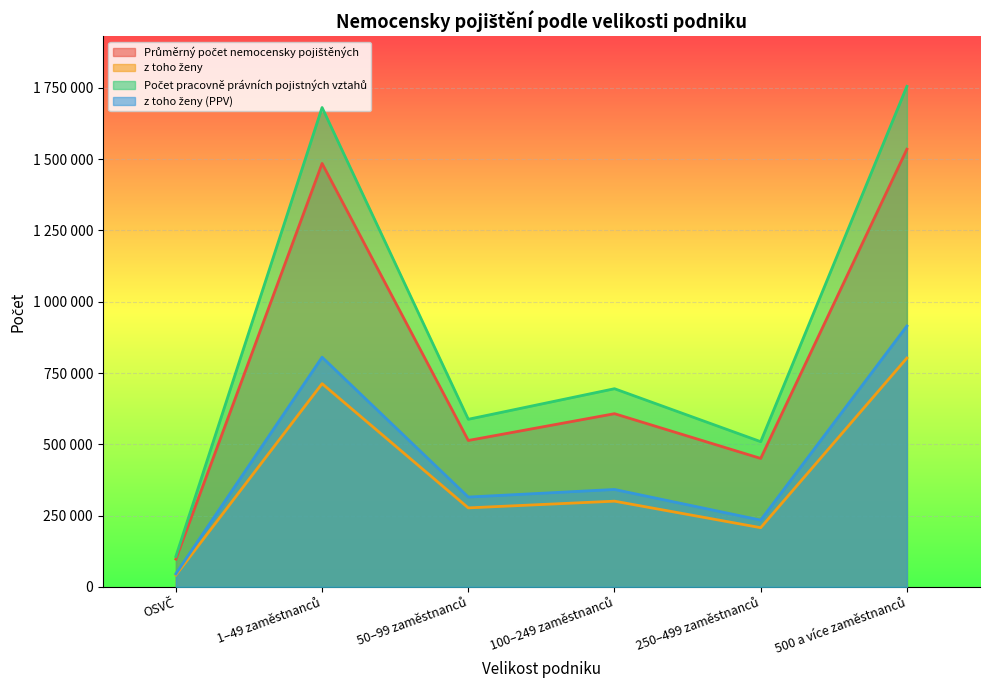

At which category does z toho ženy (PPV) reach its first local peak?

1–49 zaměstnanců